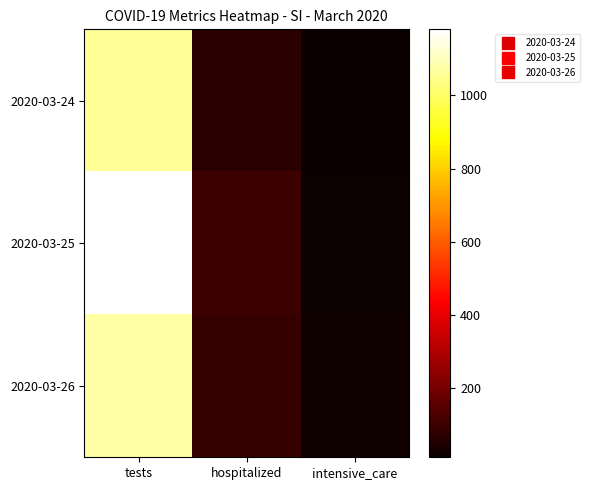

What is the total value across all series at intensive_care?

49